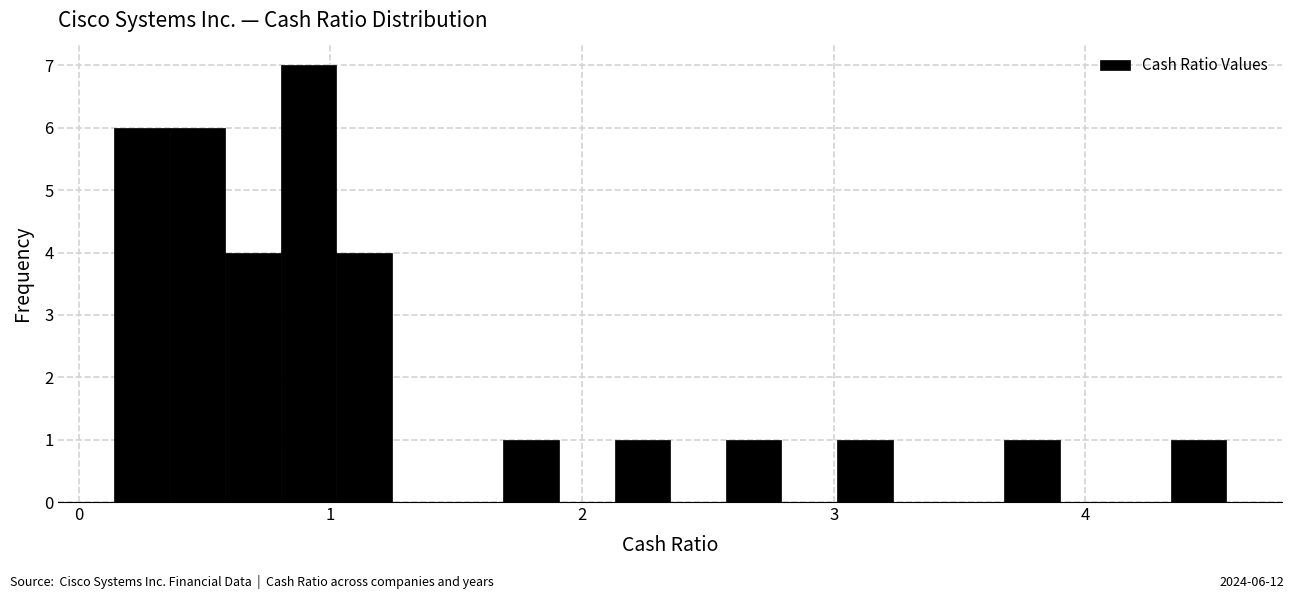

Read against the x-axis, roughly where is the centre of the tallest bar?

0.9